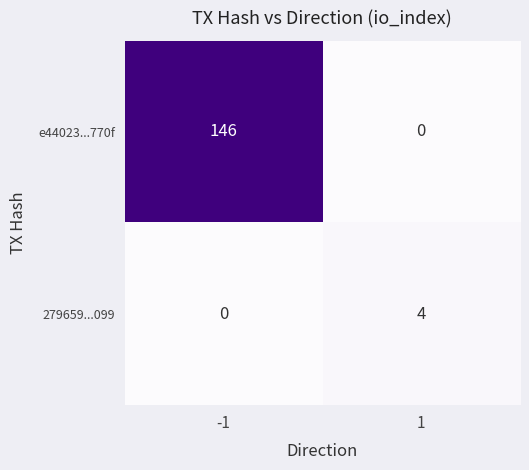

The value of e44023...770f at -1 is 237. True or false?

False